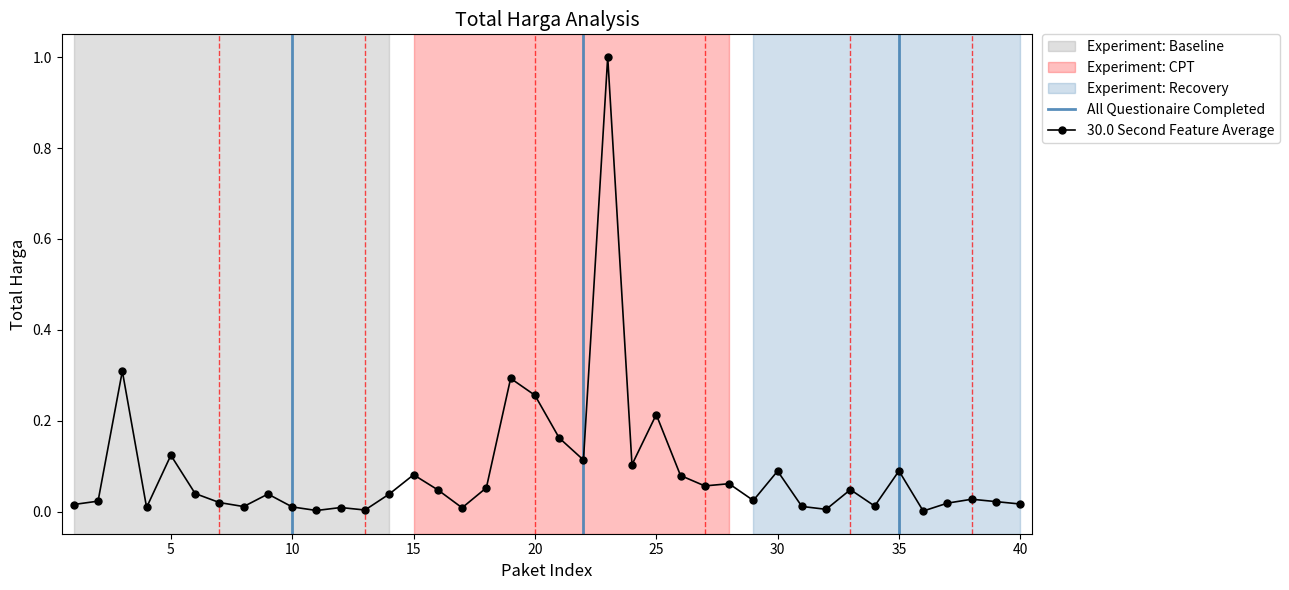

True or false: 30.0 Second Feature Average has more than 1 points higher than both neighbors.

True